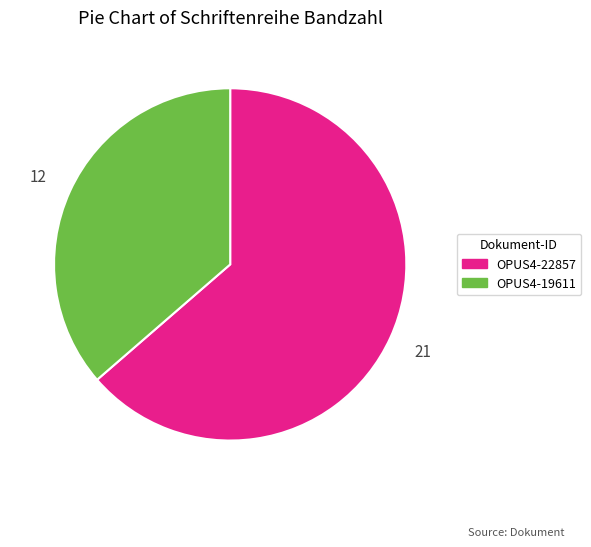

Between OPUS4-22857 and OPUS4-19611, which is larger?

OPUS4-22857